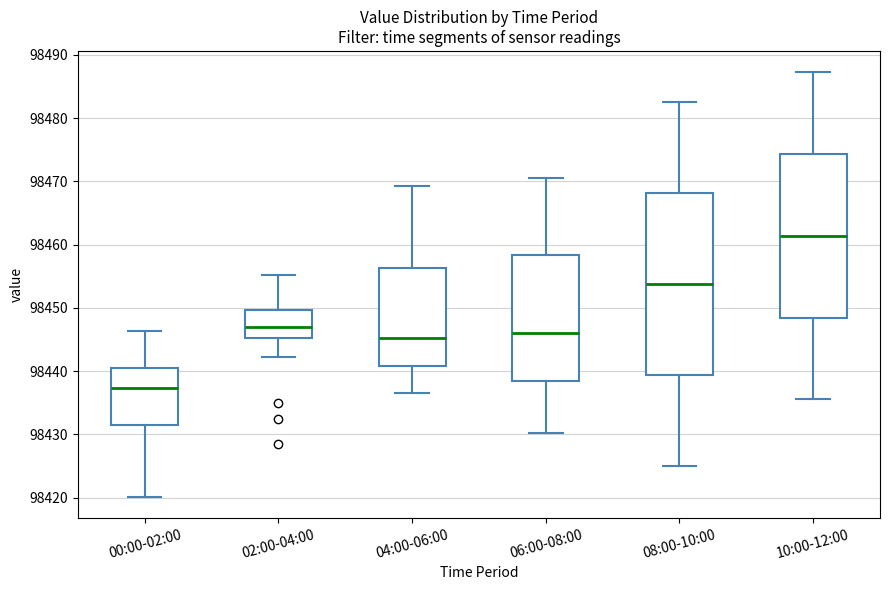

Reading left to right, read every box against the y-axis: the position of its median line, the range the box covers, and the ends of its whiskers. The values are not printed on the chart, so give them approximately, as read against the axis.

00:00-02:00: median 98437, box 98431 to 98440, whiskers 98420 to 98446
02:00-04:00: median 98447, box 98445 to 98450, whiskers 98442 to 98455
04:00-06:00: median 98445, box 98441 to 98456, whiskers 98437 to 98469
06:00-08:00: median 98446, box 98438 to 98458, whiskers 98430 to 98471
08:00-10:00: median 98454, box 98439 to 98468, whiskers 98425 to 98483
10:00-12:00: median 98461, box 98448 to 98474, whiskers 98436 to 98487